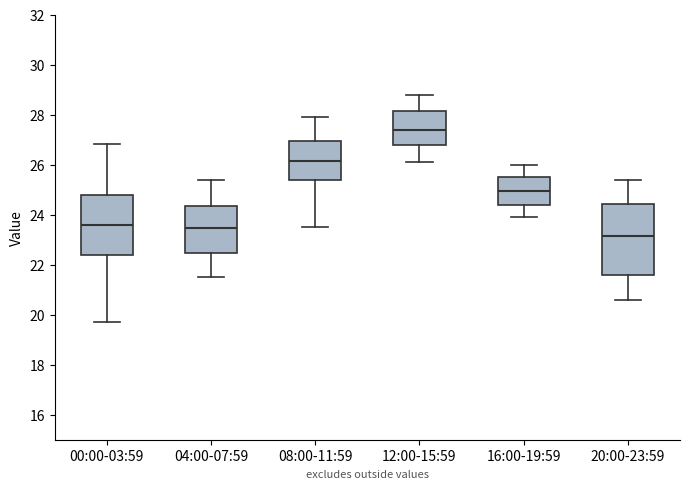

Reading left to right, read every box against the y-axis: the position of its median line, the range the box covers, and the ends of its whiskers. The values are not printed on the chart, so give them approximately, as read against the axis.

00:00-03:59: median 23.6, box 22.4 to 24.8, whiskers 19.8 to 26.8
04:00-07:59: median 23.4, box 22.4 to 24.4, whiskers 21.6 to 25.4
08:00-11:59: median 26.2, box 25.4 to 27.0, whiskers 23.6 to 28.0
12:00-15:59: median 27.4, box 26.8 to 28.2, whiskers 26.2 to 28.8
16:00-19:59: median 25.0, box 24.4 to 25.6, whiskers 24.0 to 26.0
20:00-23:59: median 23.2, box 21.6 to 24.4, whiskers 20.6 to 25.4